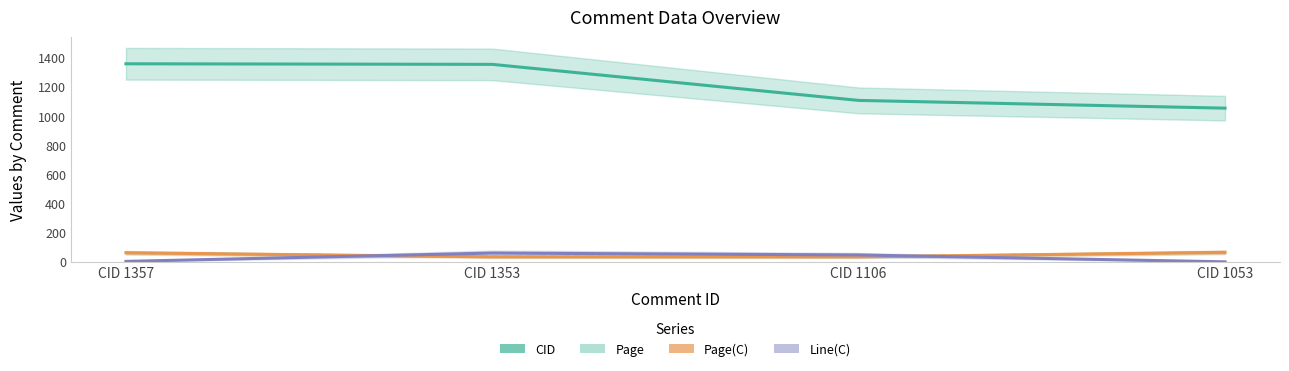

What is the greatest value displayed?

1357.0